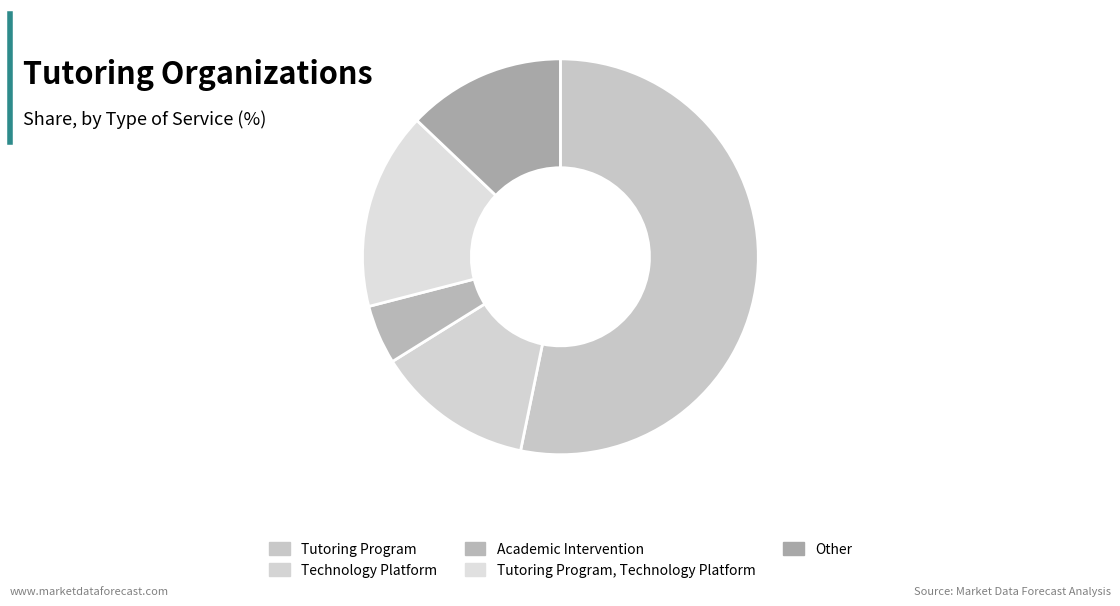

What is the majority slice?

Tutoring Program